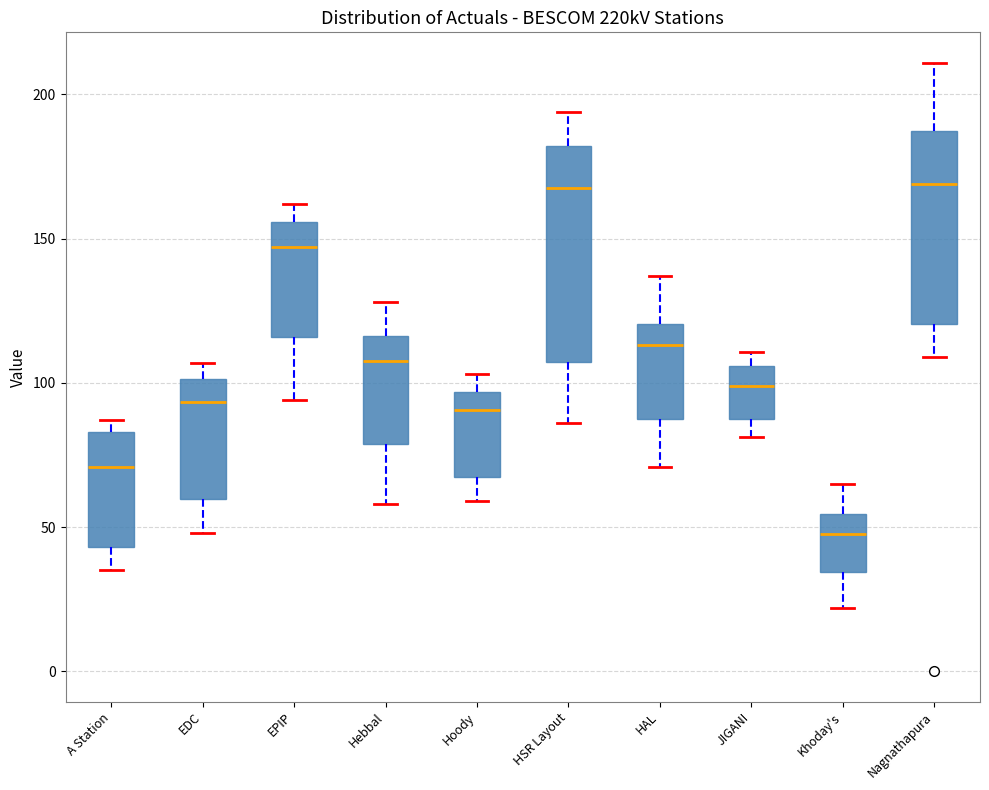

Where is the lower edge of the box for A Station on the y-axis? The values are not printed on the chart, so give them approximately, as read against the axis.

45